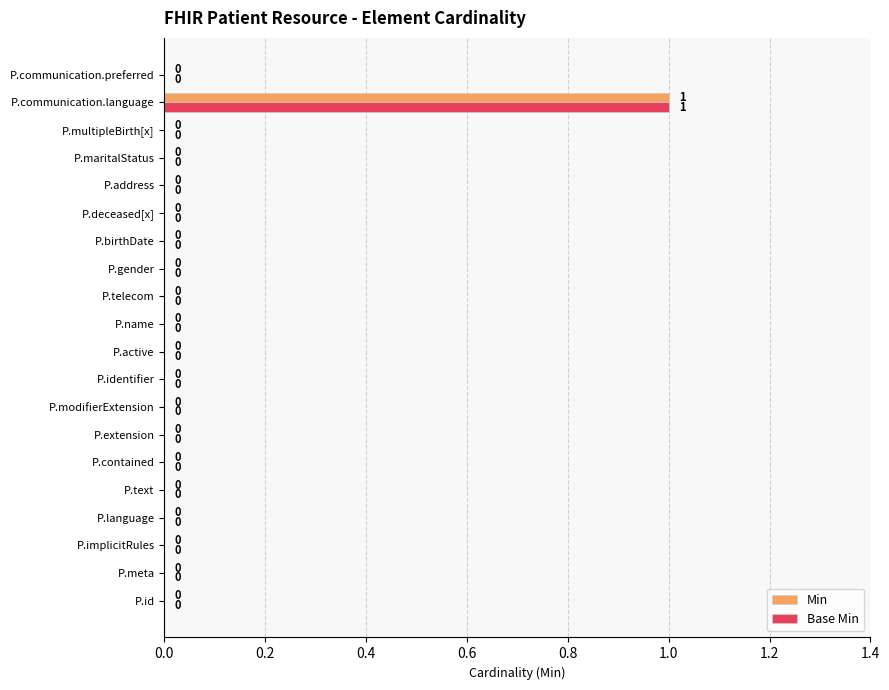

Which label corresponds to the largest value in the chart?

P.communication.language